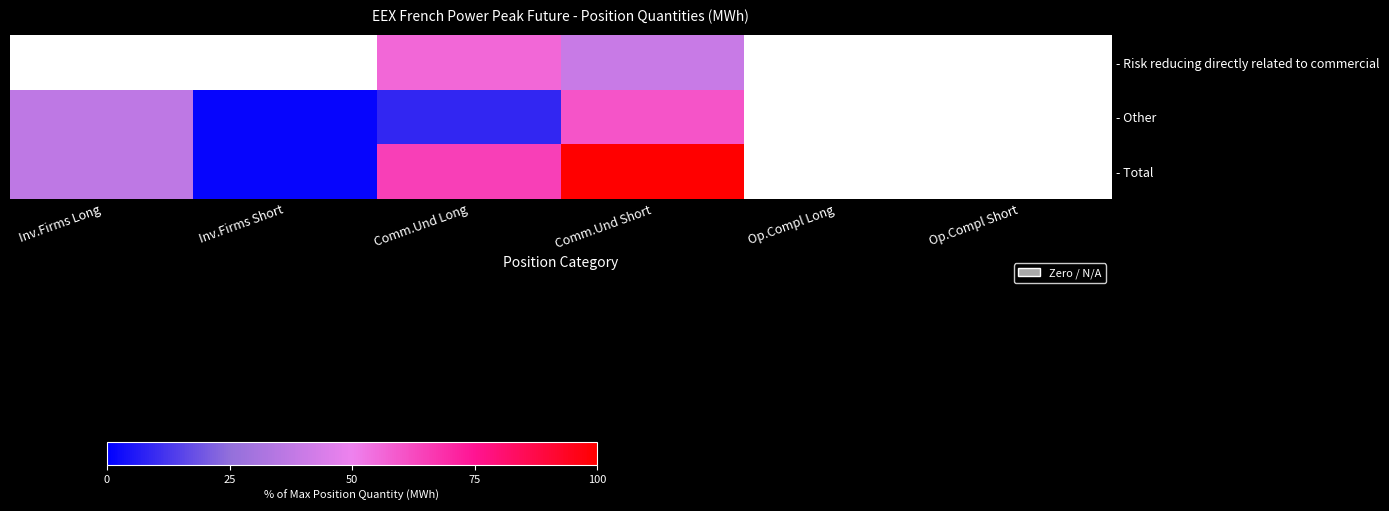

How many distinct data groups are displayed?

3